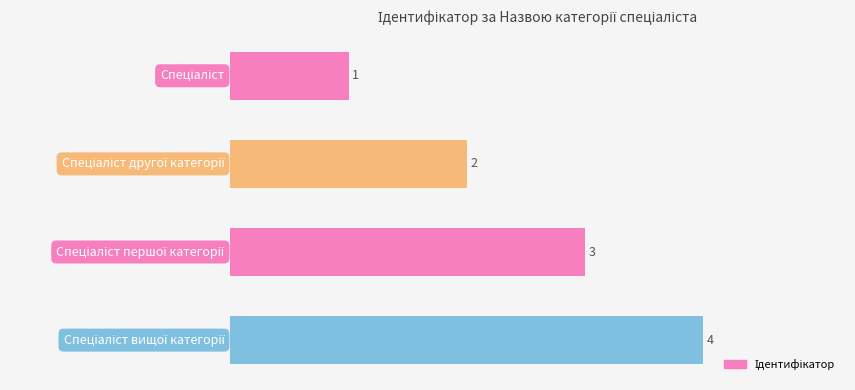

Are the bars grouped side by side (vs. stacked)?

No